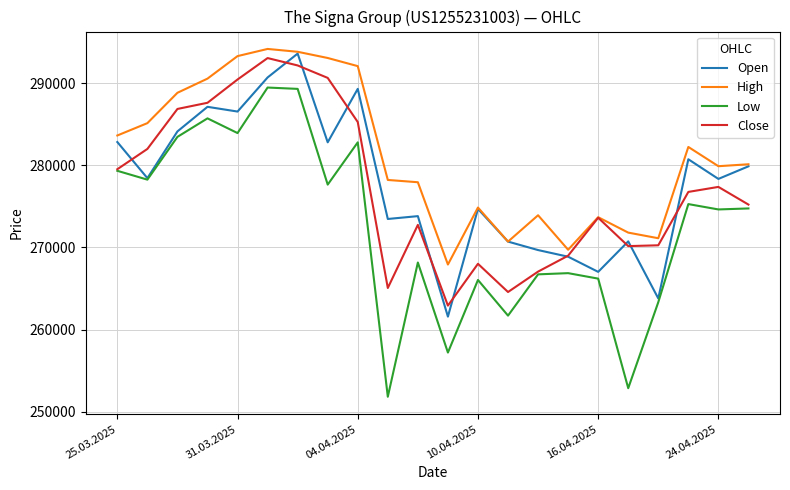

Which series has the largest range (max minus min)?

Low